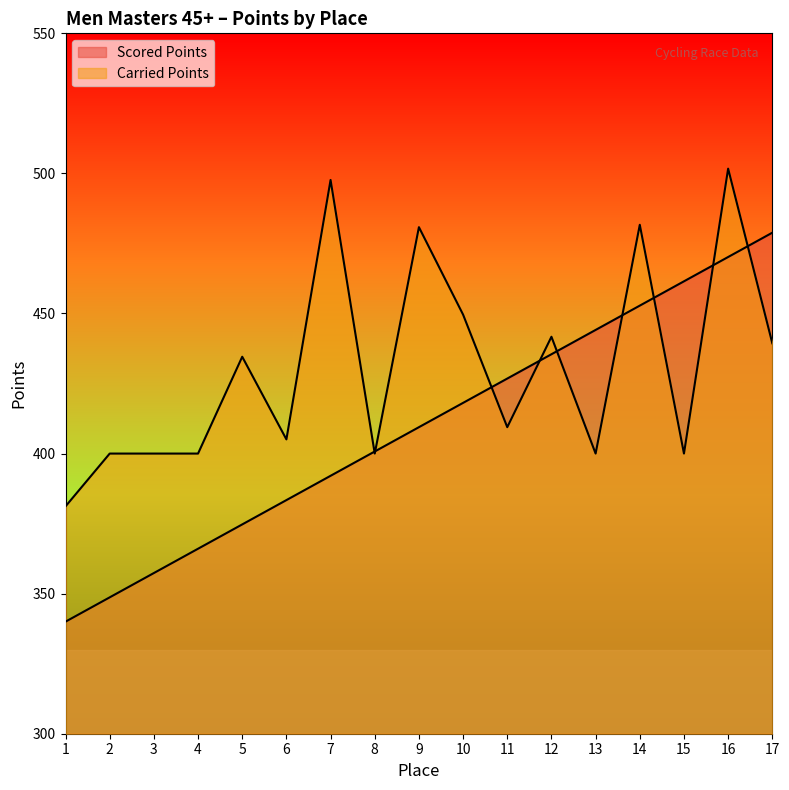

What is the difference between the maximum and minimum values in the Carried Points series?

120.5